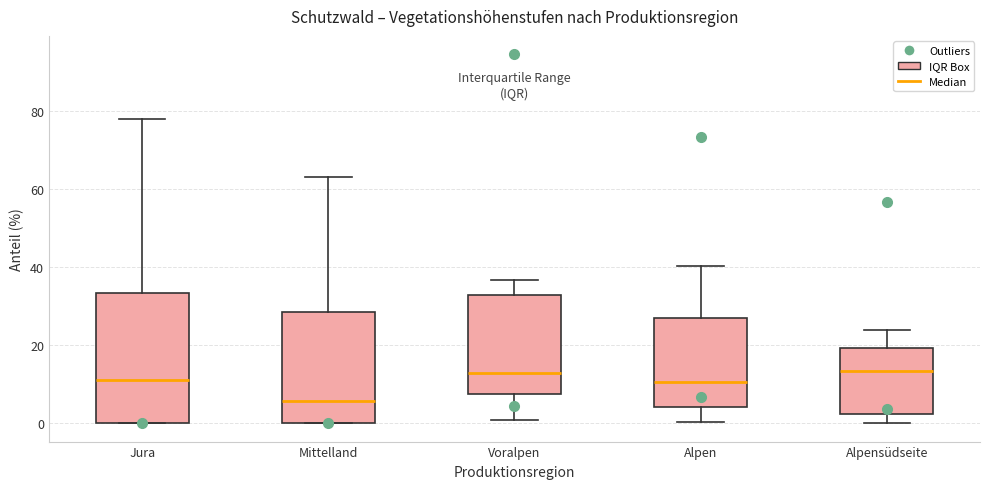

Which box is the tallest, from its lower edge to its upper edge?

Jura